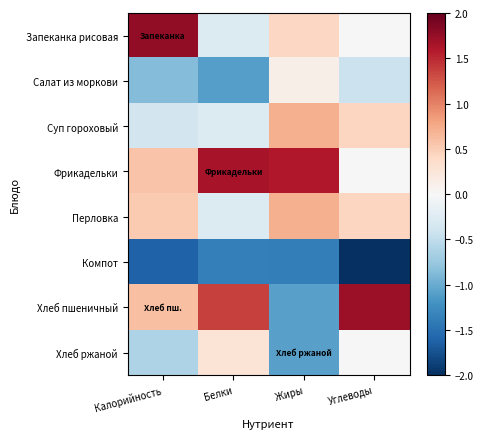

Reading left to right, what are all the values shown in this chart?

Запеканка рисовая: Калорийность=1.8	Белки=-0.3	Жиры=0.4	Углеводы=0.0
Салат из моркови: Калорийность=-0.9	Белки=-1.1	Жиры=0.1	Углеводы=-0.4
Суп гороховый: Калорийность=-0.4	Белки=-0.3	Жиры=0.7	Углеводы=0.4
Фрикадельки: Калорийность=0.6	Белки=1.6	Жиры=1.6	Углеводы=0.0
Перловка: Калорийность=0.5	Белки=-0.3	Жиры=0.7	Углеводы=0.4
Компот: Калорийность=-1.6	Белки=-1.4	Жиры=-1.4	Углеводы=-2.1
Хлеб пшеничный: Калорийность=0.6	Белки=1.4	Жиры=-1.1	Углеводы=1.7
Хлеб ржаной: Калорийность=-0.6	Белки=0.3	Жиры=-1.1	Углеводы=0.0